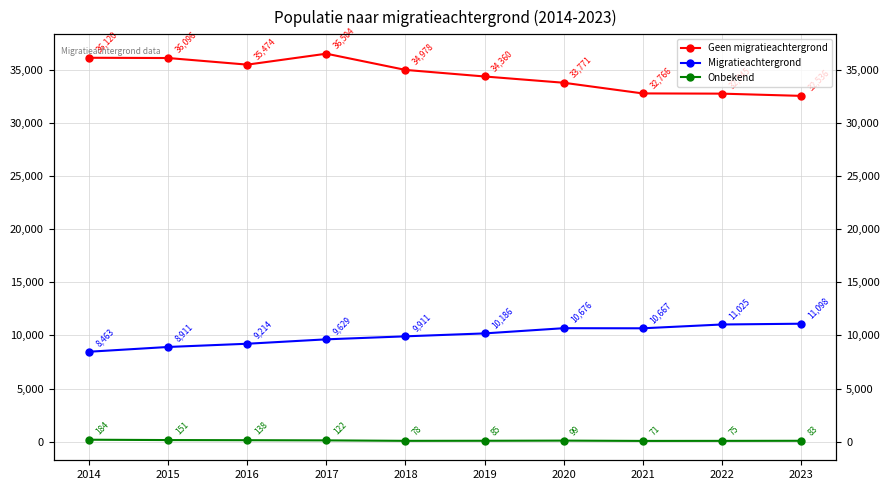

How many interior local valleys does the Migratieachtergrond series have?

1